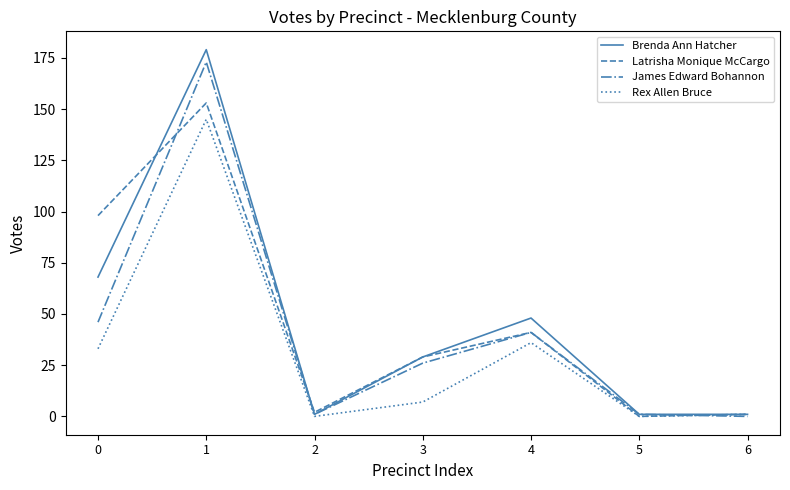

Count the number of data series in this chart.

4